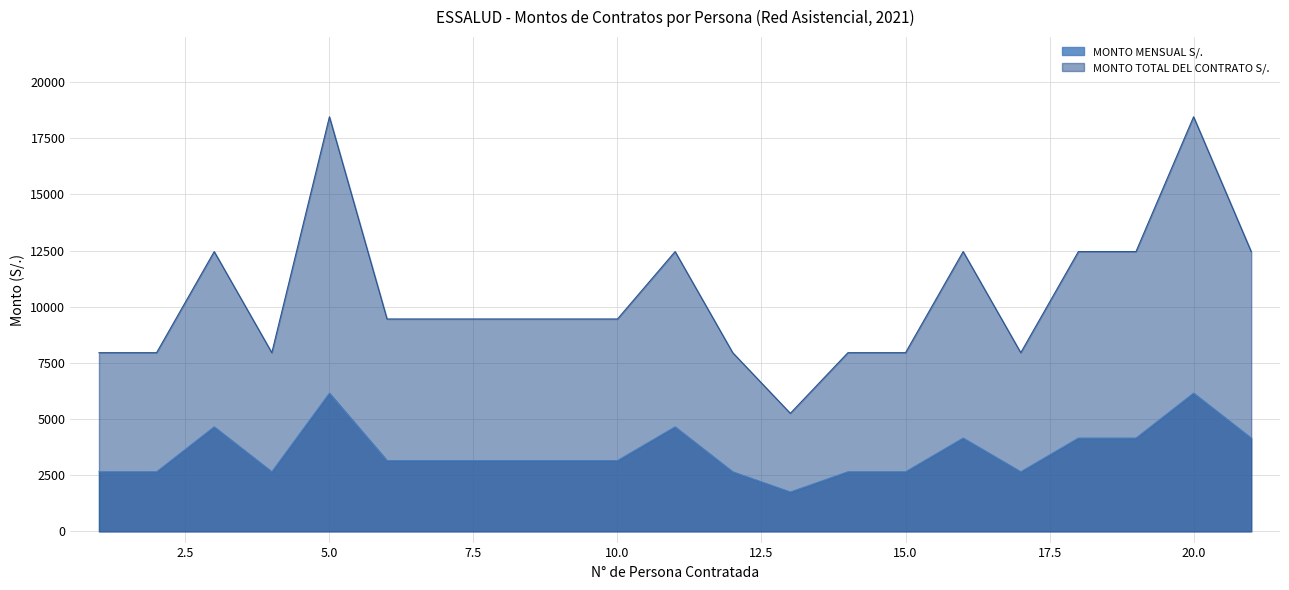

Is the value of MONTO MENSUAL S/. at 16 greater than the value of MONTO TOTAL DEL CONTRATO S/. at 15?

No